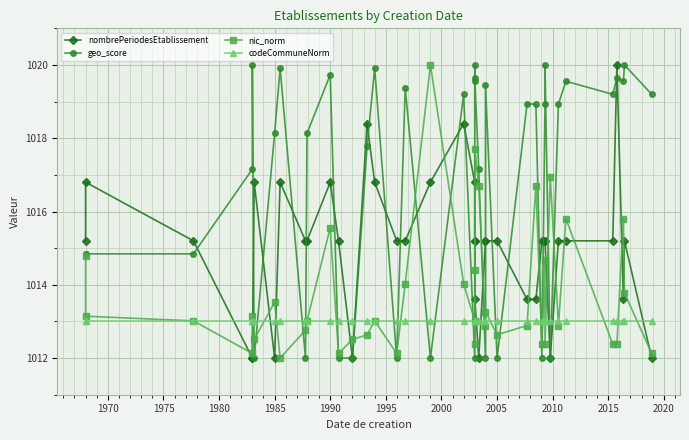

What is the value of the nombrePeriodesEtablissement point at the 21st from the left?

1015.2